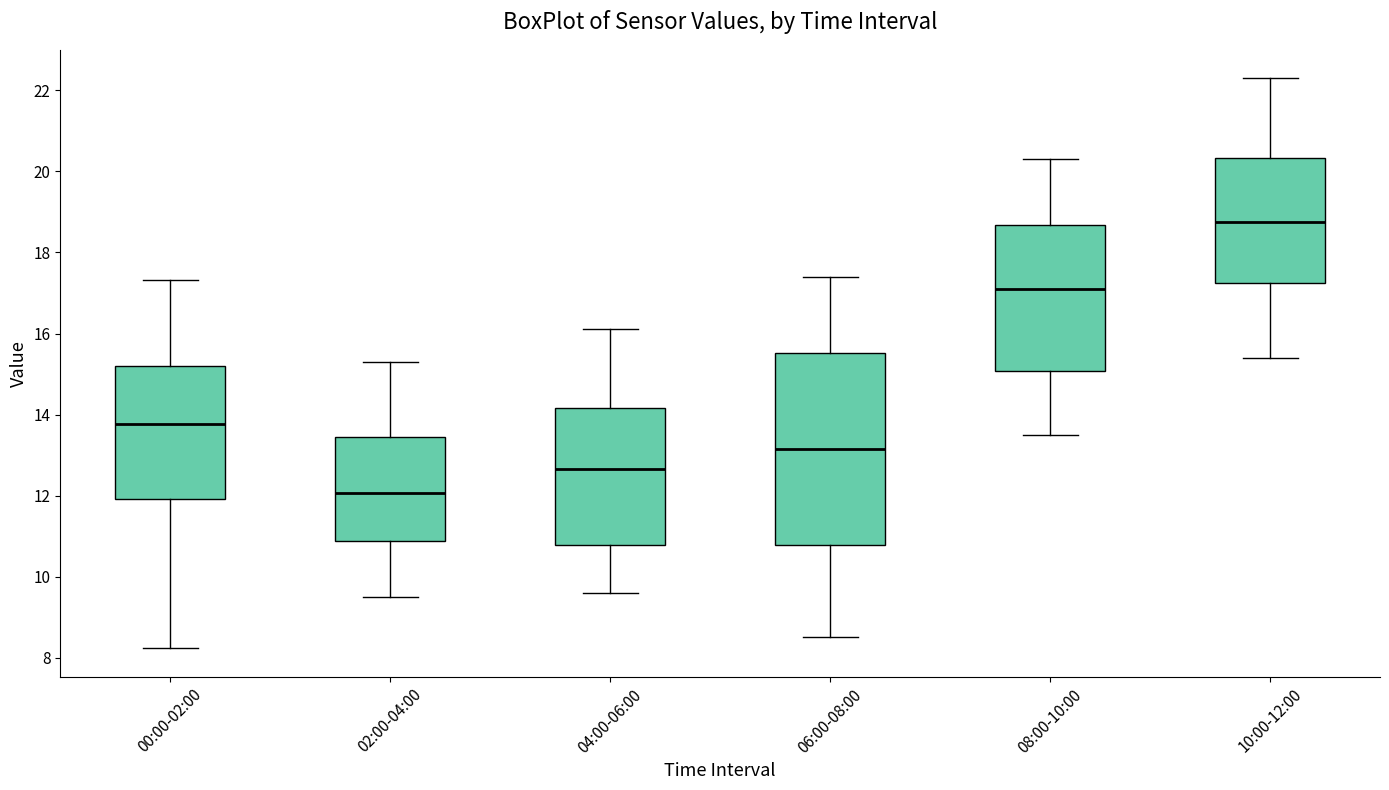

Which box has the lowest median line?

02:00-04:00